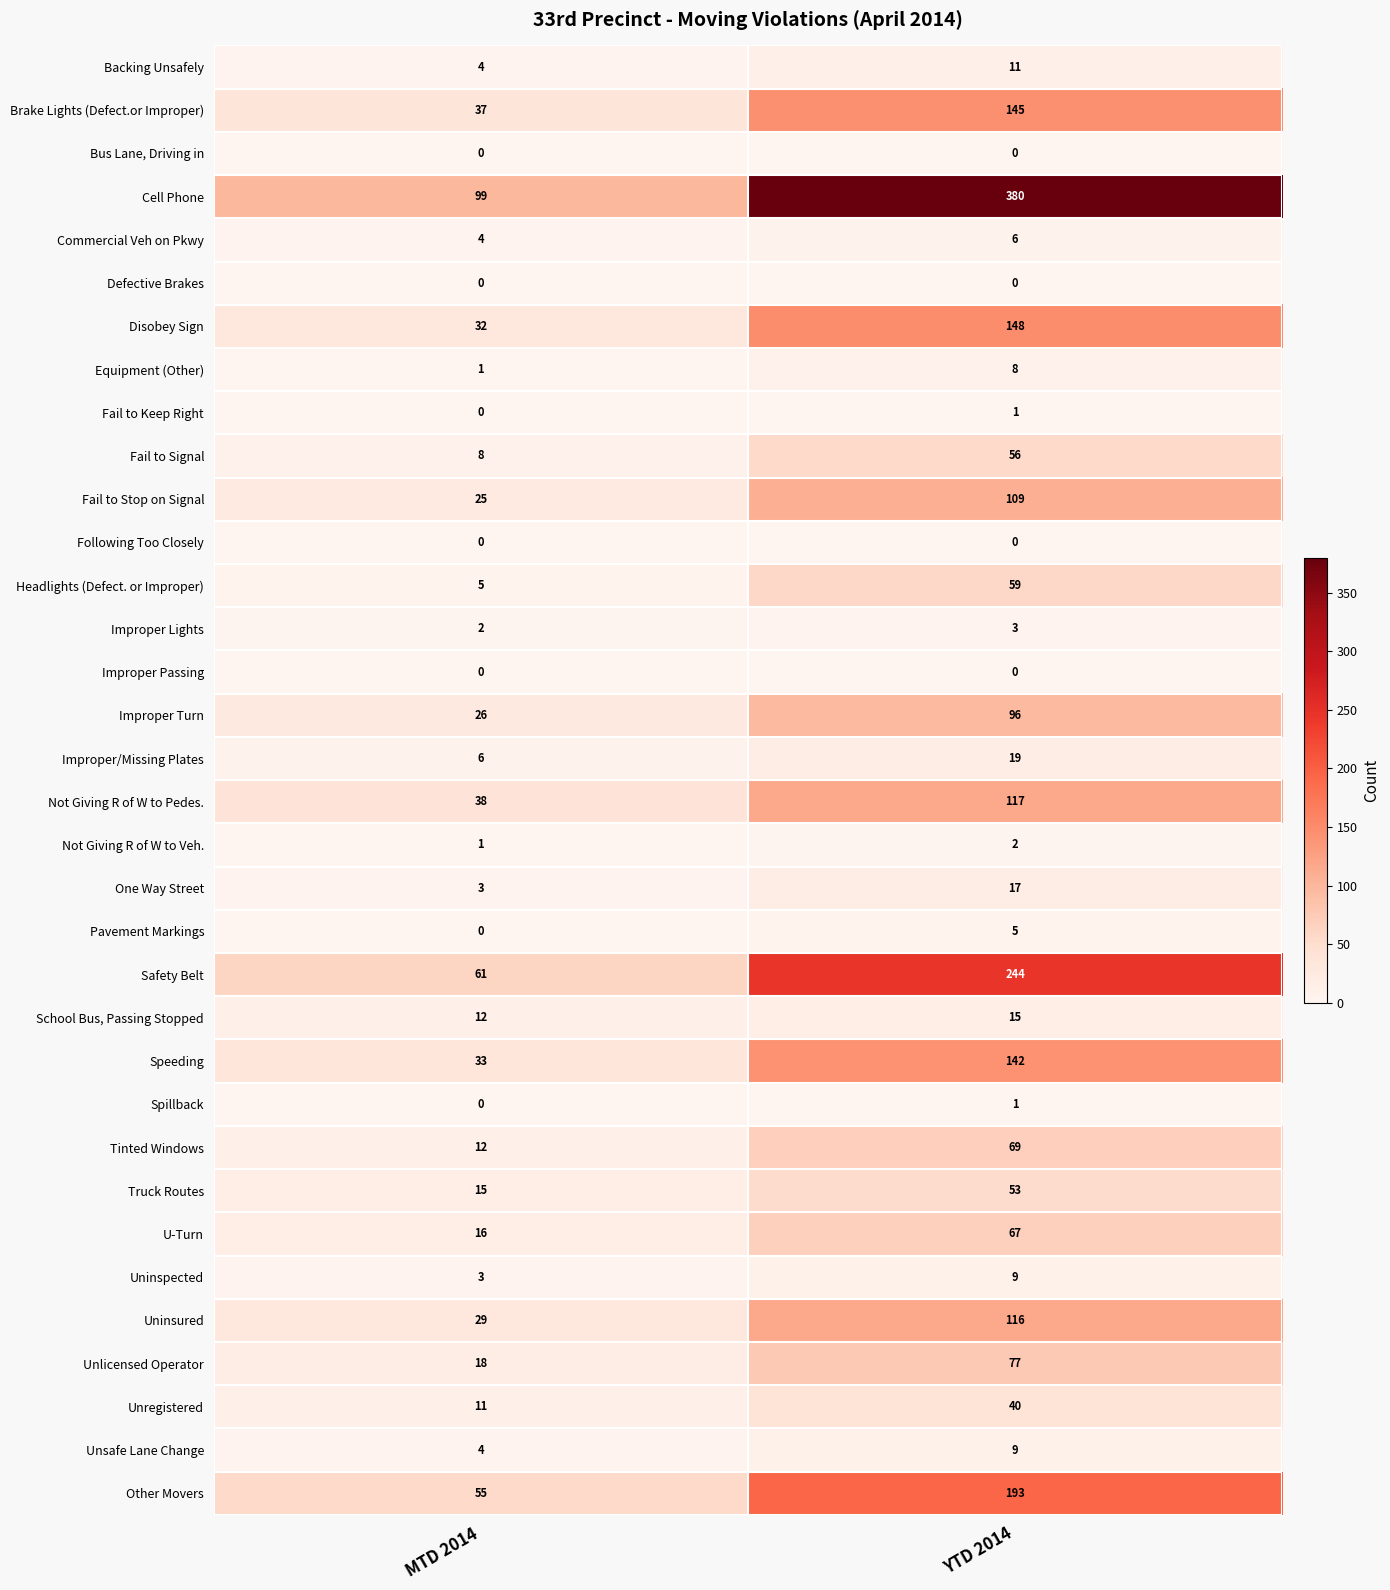

At which label is Uninsured closest to 72?

MTD 2014